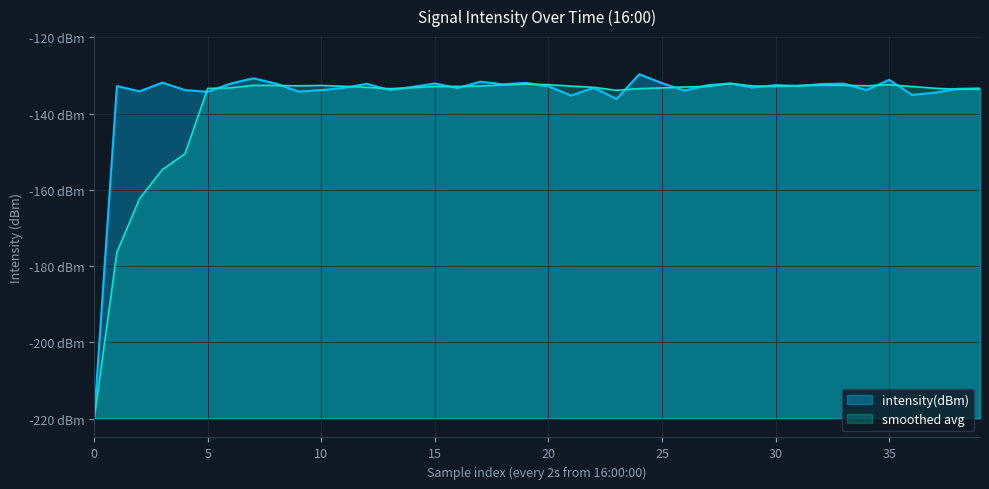

What are all the series names shown in the legend?

intensity(dBm), smoothed avg